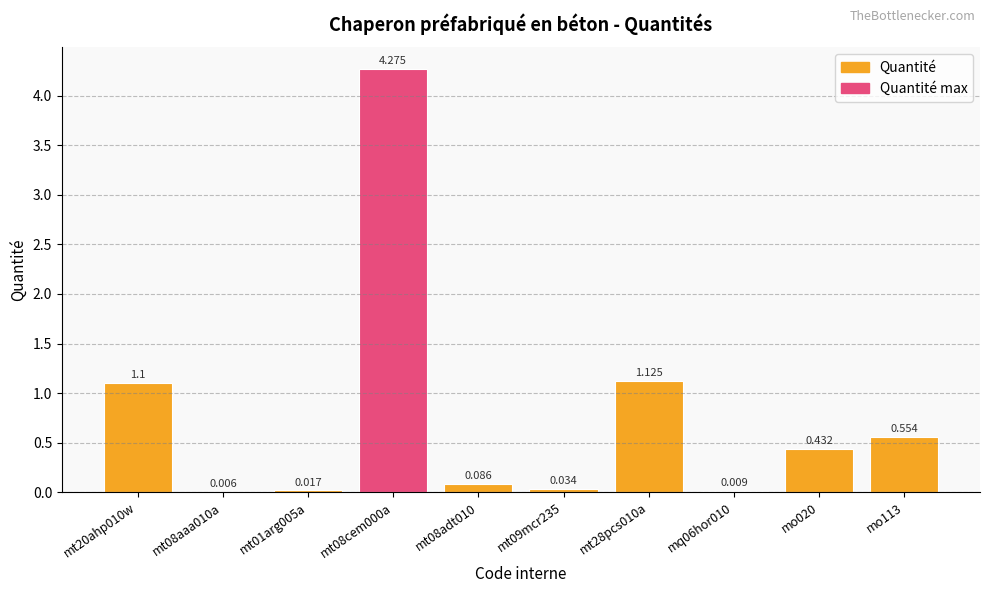

The value at mo020 is 0.2. True or false?

False